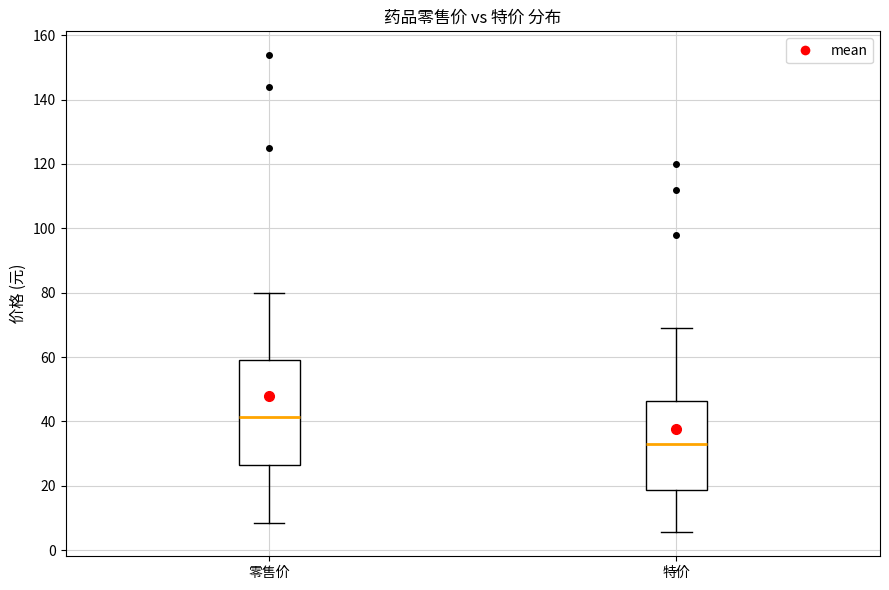

Reading left to right, transcribe this box plot: for each box, give where its median line is, the range the box spans, and where its two whiskers end, as read against the y-axis. The values are not printed on the chart, so give them approximately, as read against the axis.

零售价: median 42, box 26 to 60, whiskers 8 to 80
特价: median 32, box 18 to 46, whiskers 6 to 70